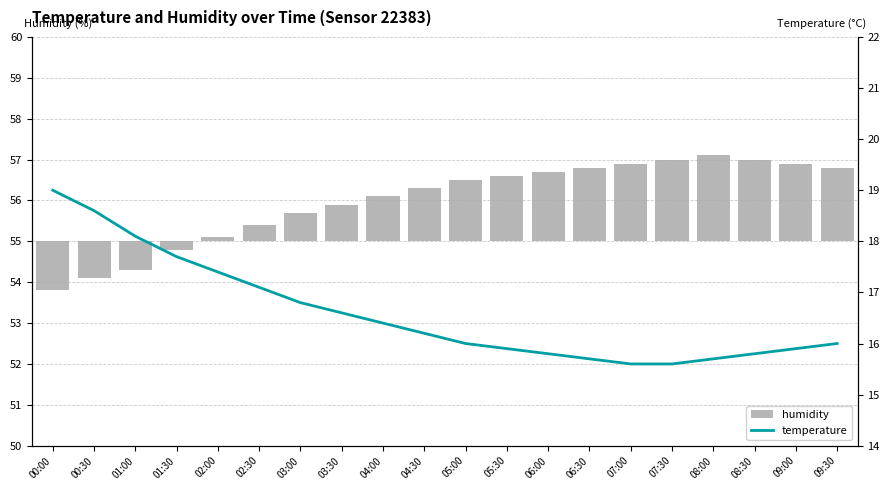

Which series changed the most between 00:00 and 03:30?

temperature